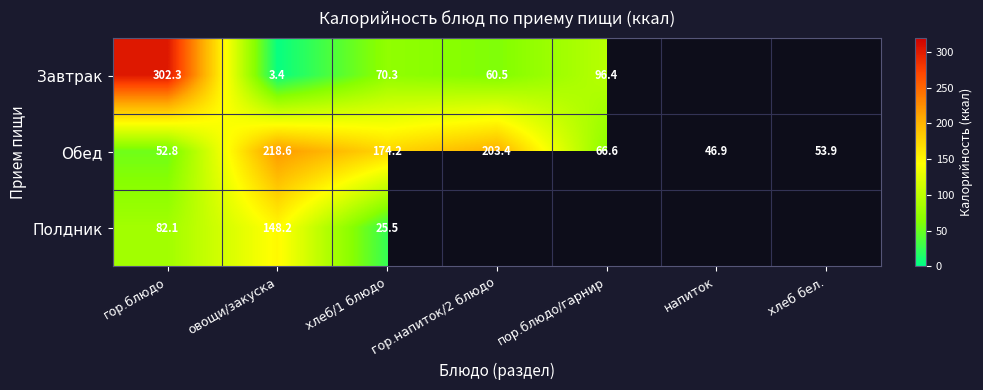

What is the sum of the Обед values at гор.напиток/2 блюдо and напиток?

250.3